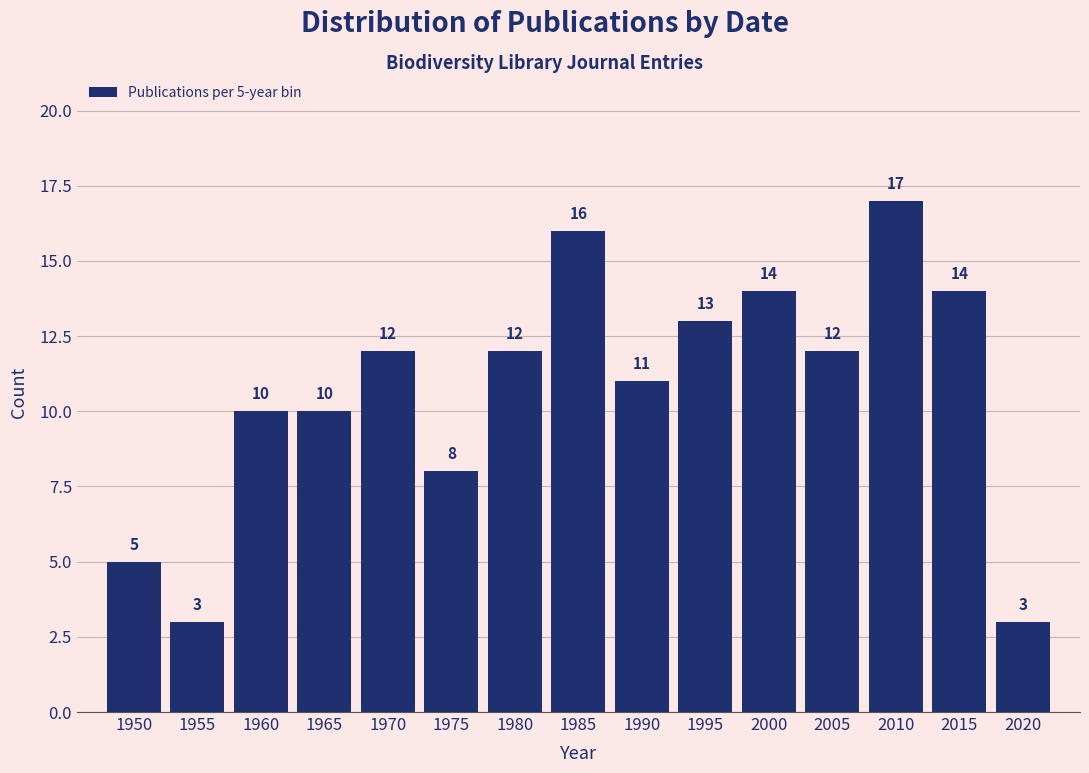

Reading left to right, extract all data points from this chart.

1950=5	1955=3	1960=10	1965=10	1970=12	1975=8	1980=12	1985=16	1990=11	1995=13	2000=14	2005=12	2010=17	2015=14	2020=3